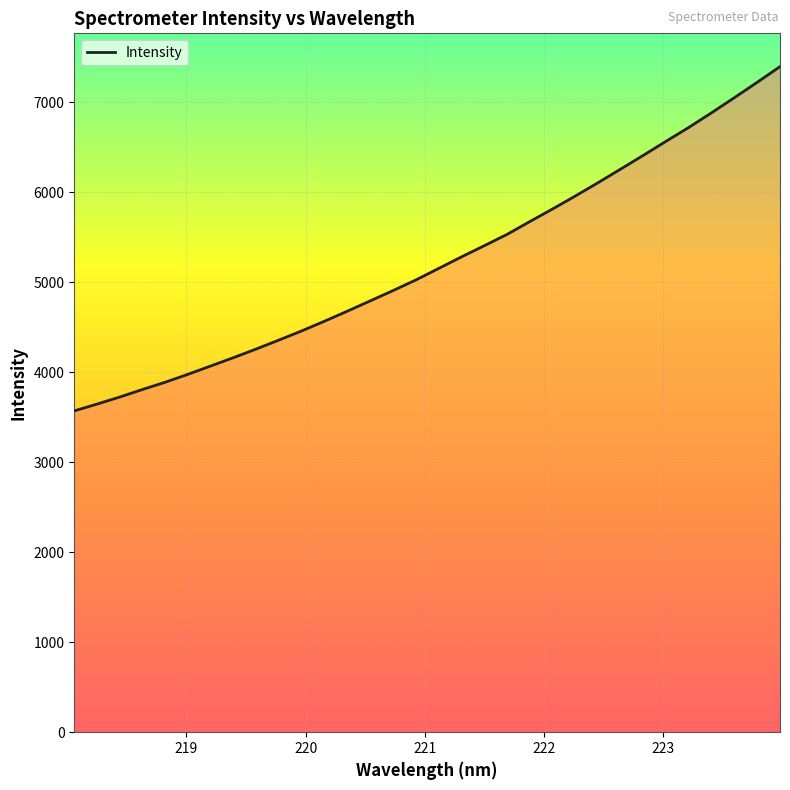

What is the greatest value displayed?

7395.8